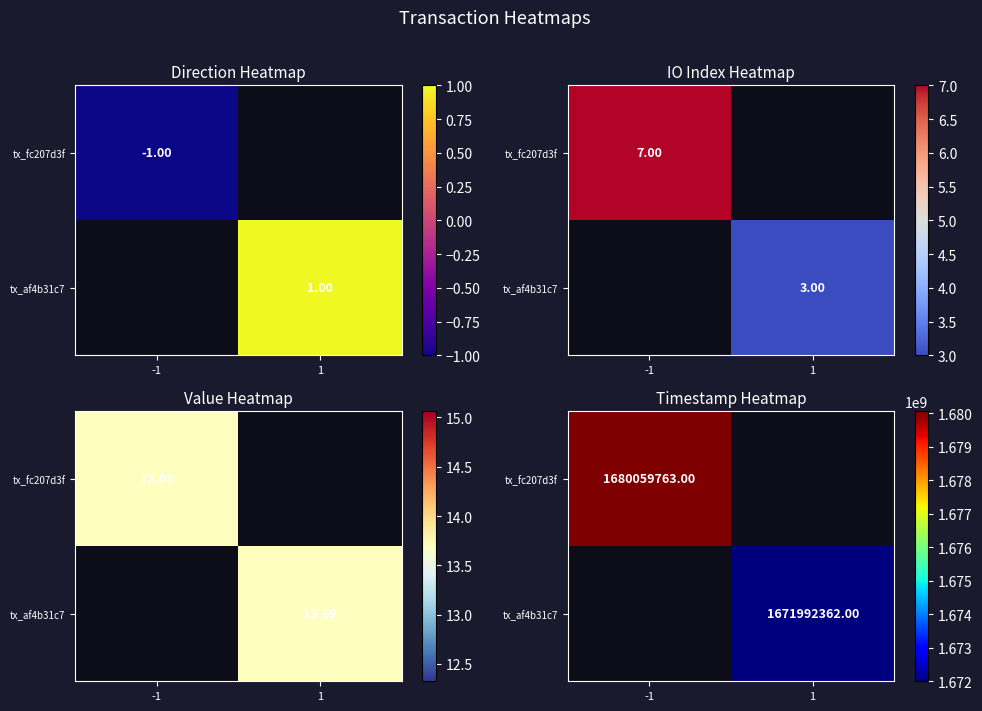

Is it true that tx_fc207d3f equals 2893958234.8 at -1?

False